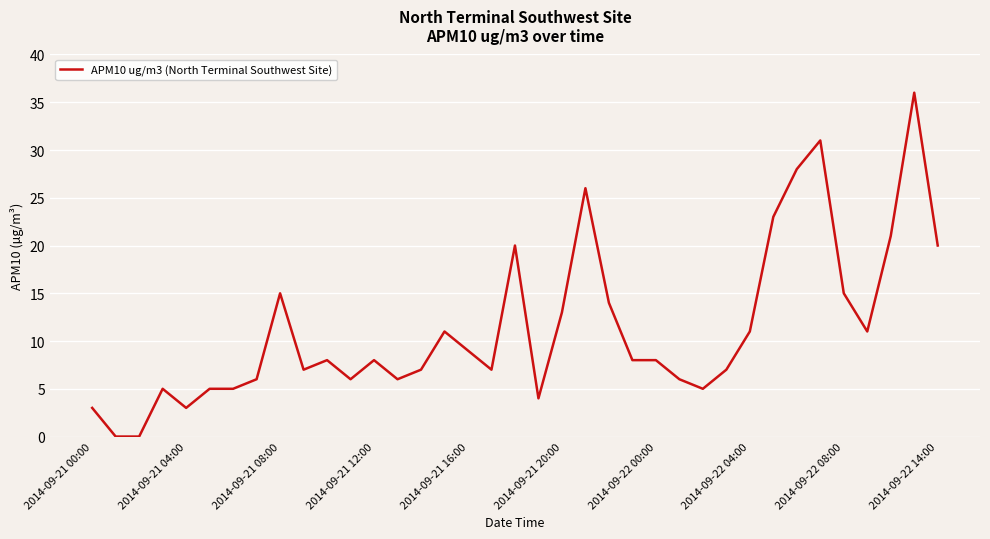

What is the greatest value displayed?

36